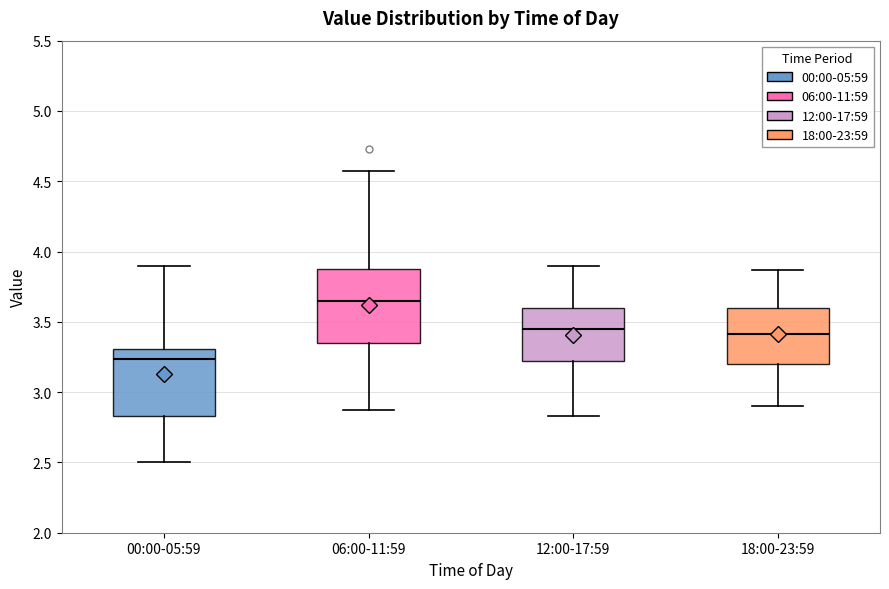

Reading left to right, read every box against the y-axis: the position of its median line, the range the box covers, and the ends of its whiskers. The values are not printed on the chart, so give them approximately, as read against the axis.

00:00-05:59: median 3.25, box 2.85 to 3.30, whiskers 2.50 to 3.90
06:00-11:59: median 3.65, box 3.35 to 3.90, whiskers 2.85 to 4.55
12:00-17:59: median 3.45, box 3.20 to 3.60, whiskers 2.85 to 3.90
18:00-23:59: median 3.40, box 3.20 to 3.60, whiskers 2.90 to 3.85